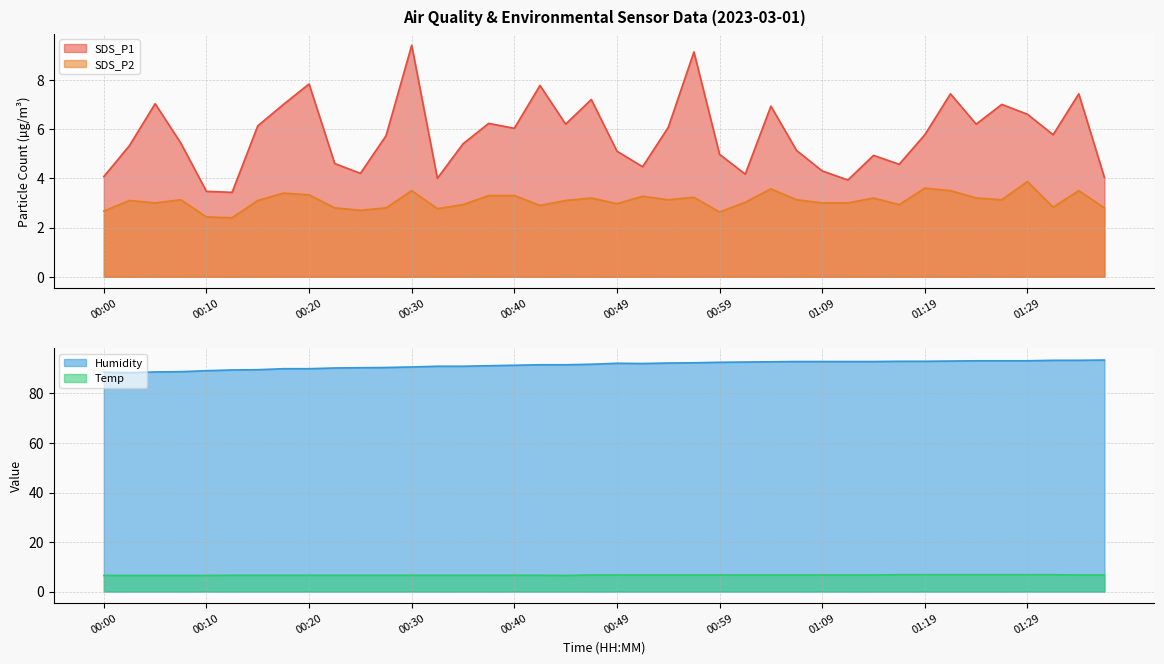

What is the value of the SDS_P2 point at the 38th from the left?

2.8